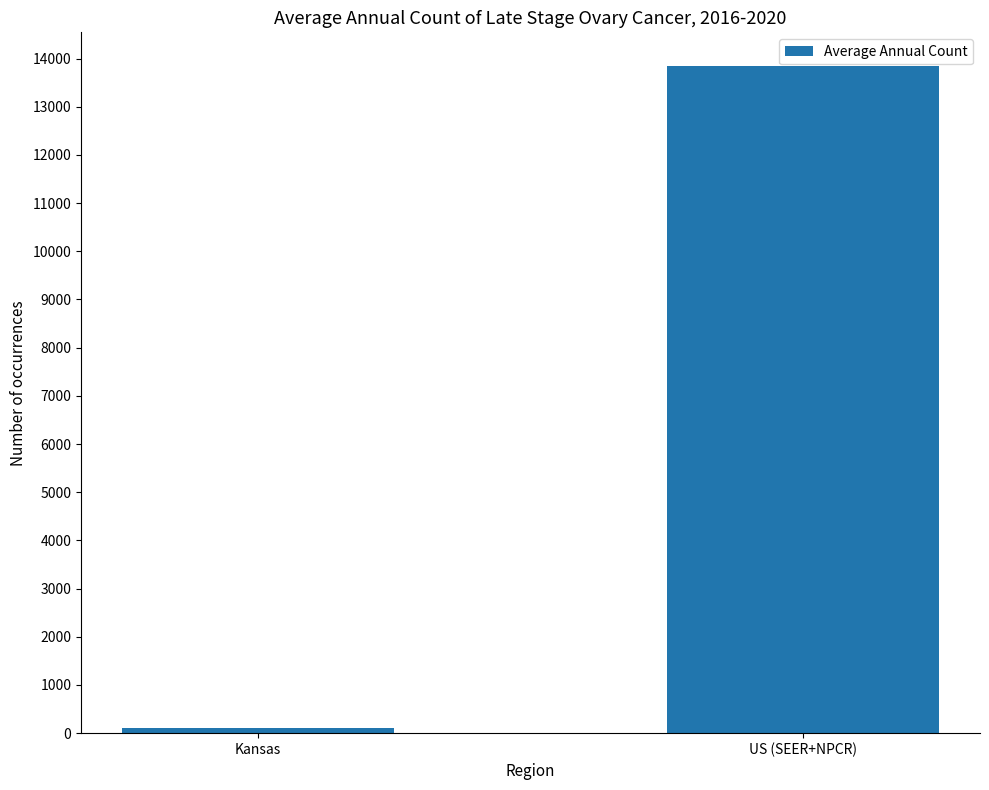

Count the values in the range 116 to 13852.

2